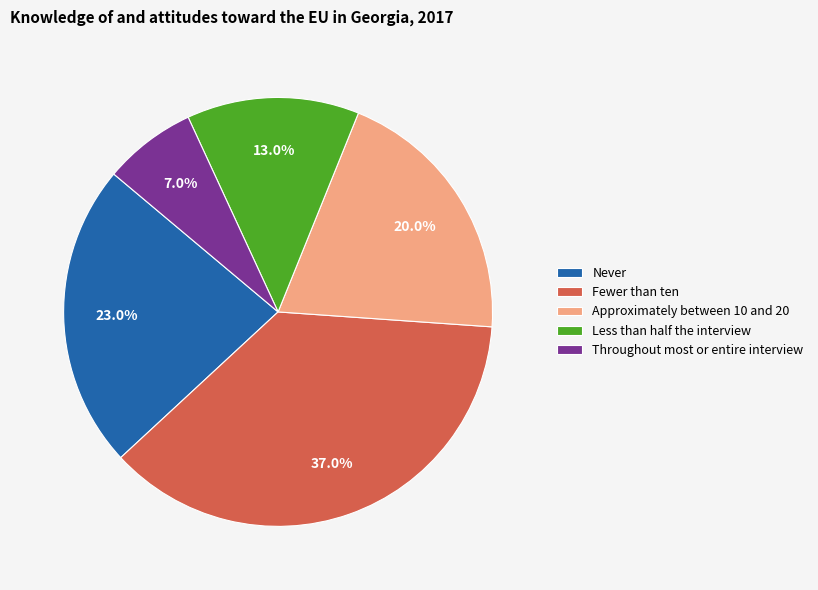

How much of the chart is everything except Fewer than ten?

63.0%